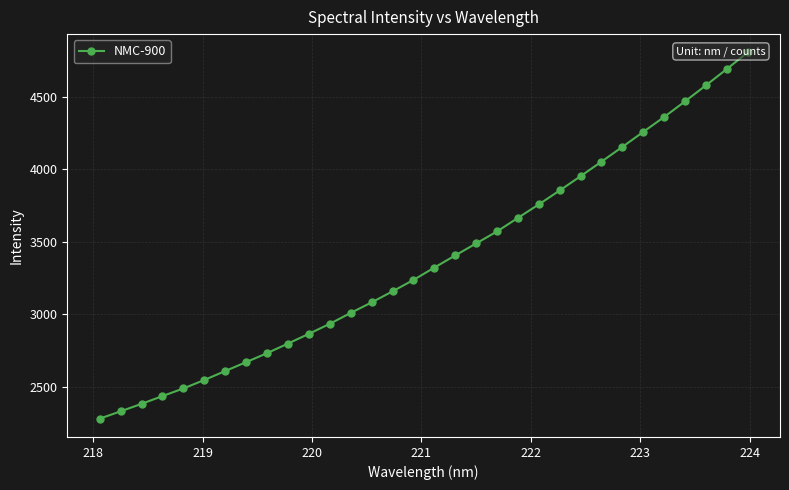

What is the greatest value displayed?

4804.4